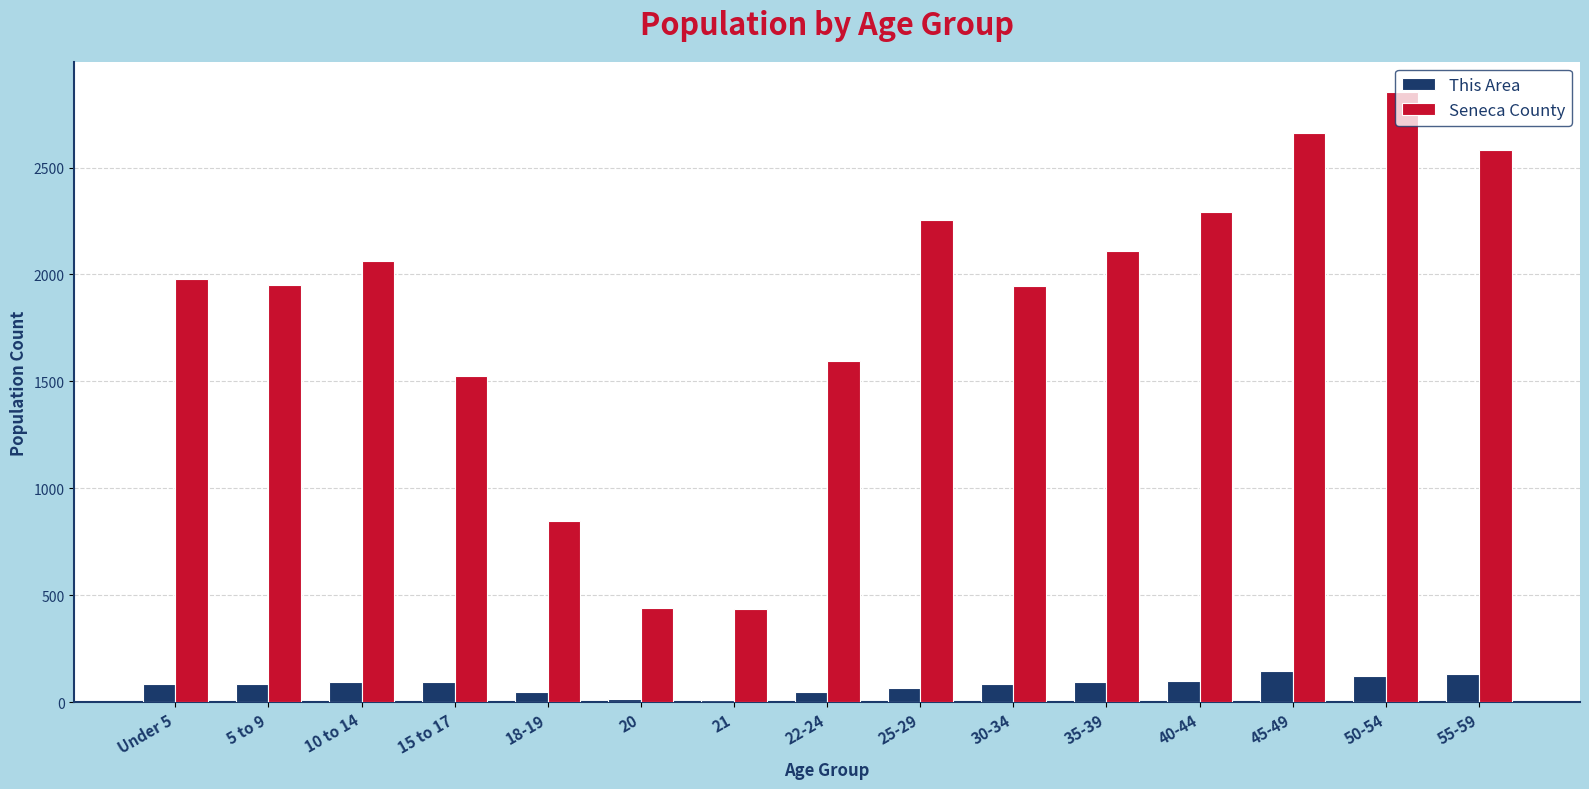

What are all the series names shown in the legend?

This Area, Seneca County